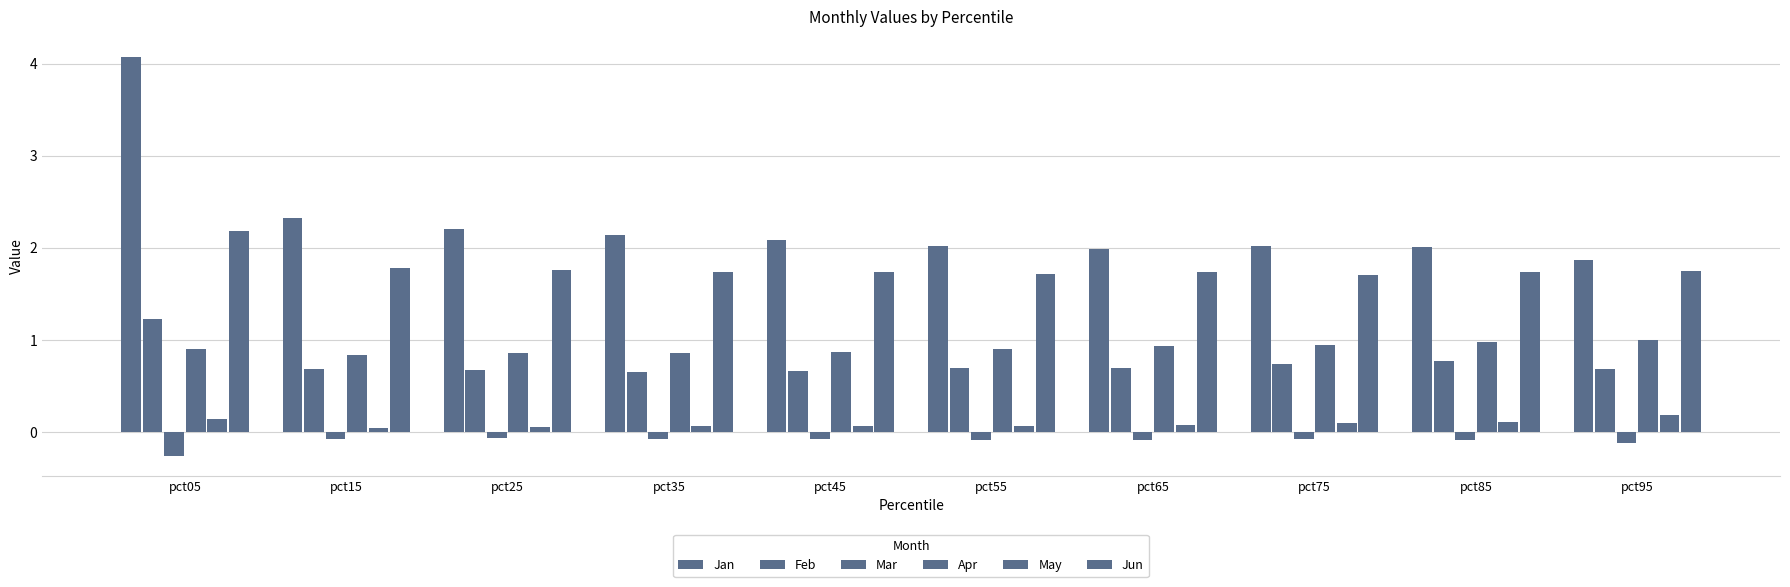

Which has a higher value, pct05 or pct35?

pct05